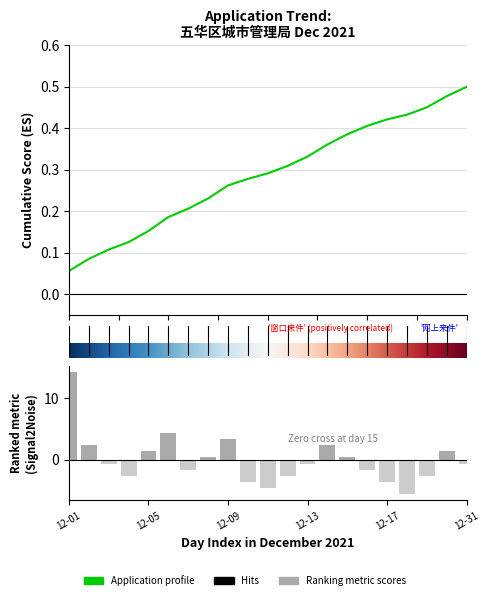

What is the change in value from 12-07 to 12-12?

-1.0